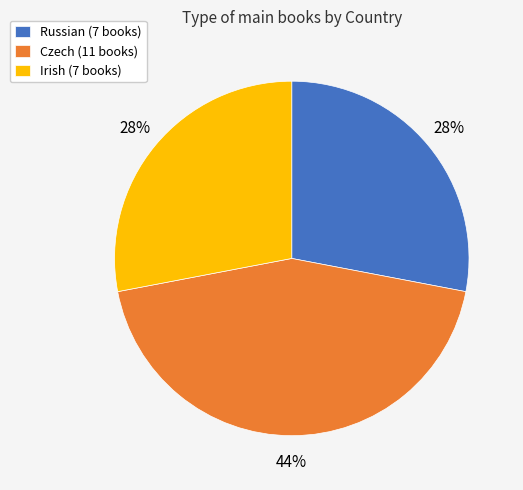

Does any single category account for the majority?

No